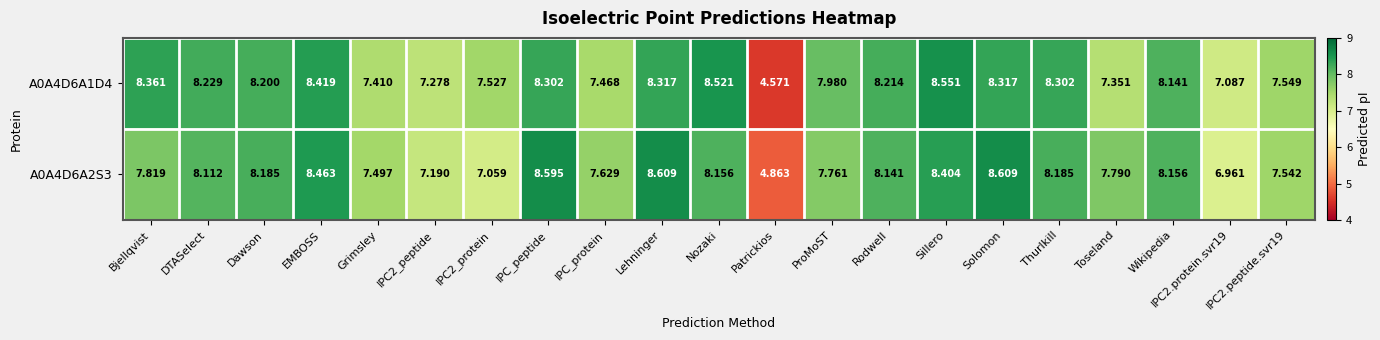

Which series has the widest spread of values?

A0A4D6A1D4